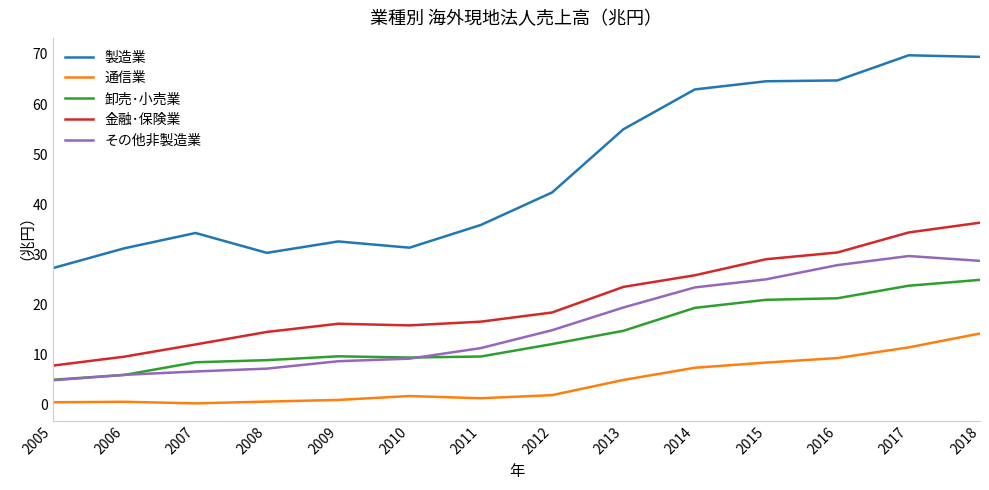

True or false: 卸売･小売業 and 製造業 cross at least once.

False